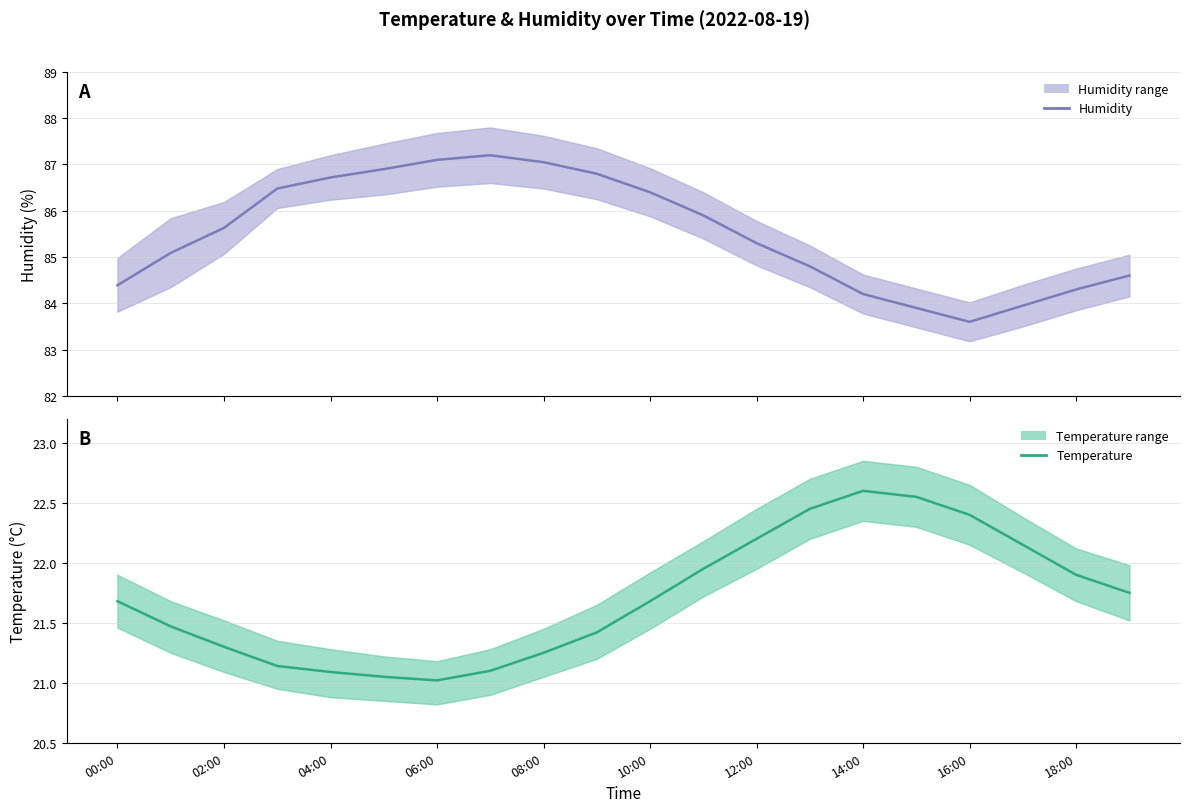

What is the maximum value shown in the chart?

87.2